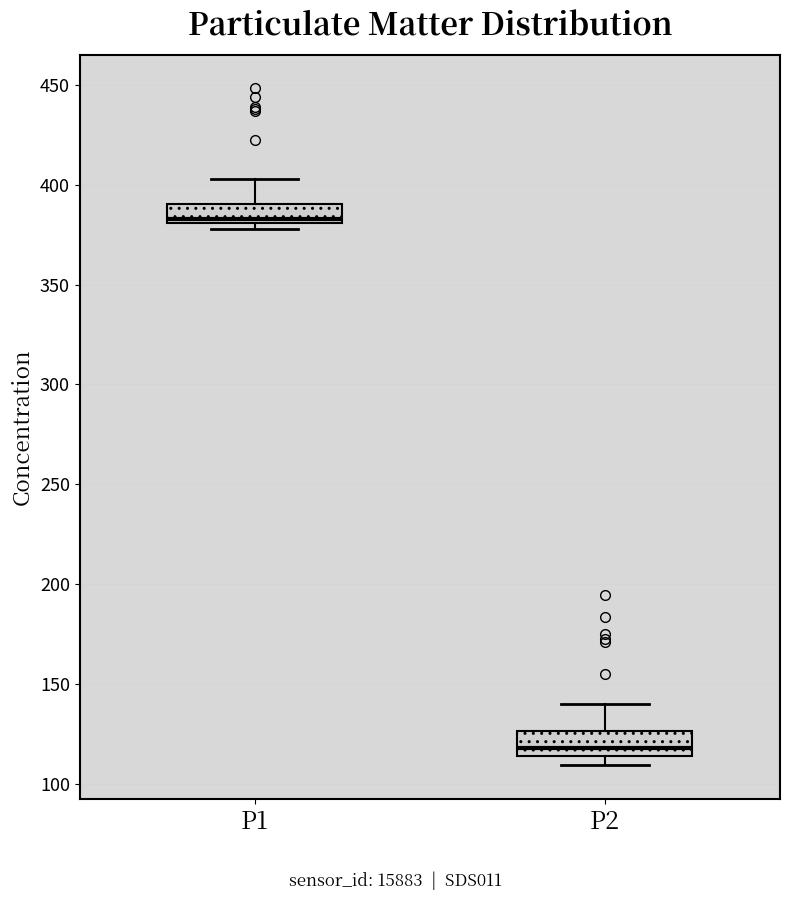

Where does the upper whisker of the box for P1 end on the y-axis? The values are not printed on the chart, so give them approximately, as read against the axis.

405